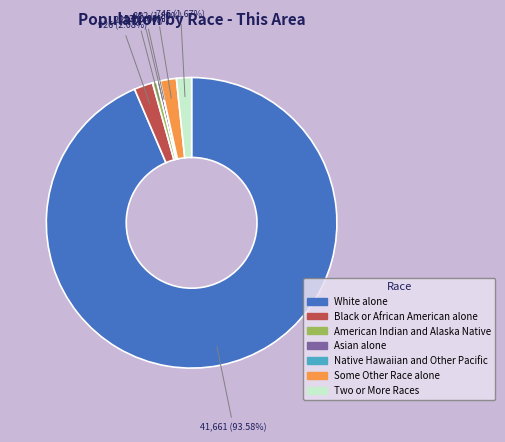

Is White alone the majority of the pie?

Yes